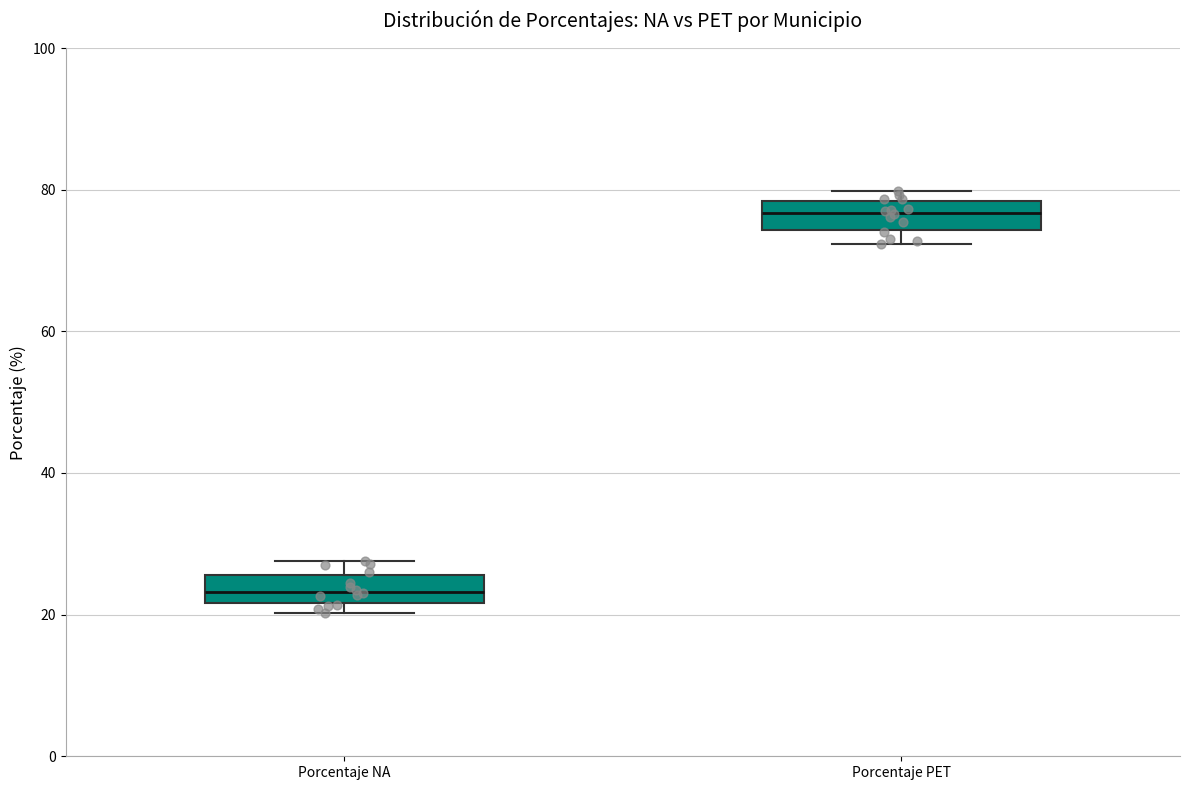

Which box's median line is the lowest?

Porcentaje NA